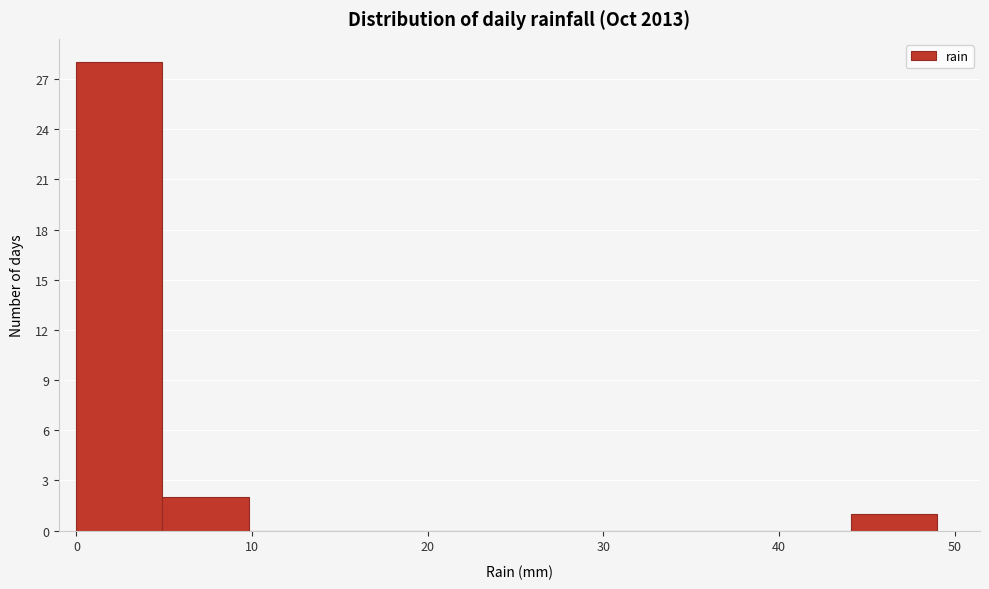

Reading left to right, transcribe this chart: for each bar, give the range it covers on the x-axis and its height. Neither the bar edges nor the heights are printed on the chart, so give them approximately, as read against the axes.

0.0 to 4.9: 28
4.9 to 9.8: 2
9.8 to 14.7: 0
14.7 to 19.6: 0
19.6 to 24.5: 0
24.5 to 29.4: 0
29.4 to 34.3: 0
34.3 to 39.2: 0
39.2 to 44.1: 0
44.1 to 49.0: 1